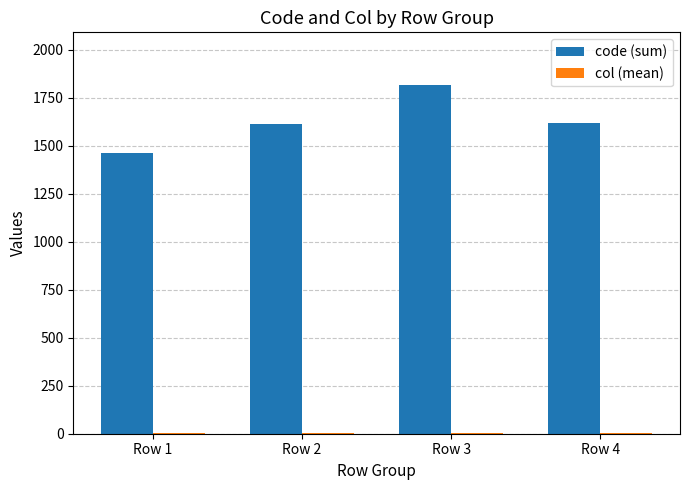

The value of code (sum) at Row 4 is 884.5. True or false?

False